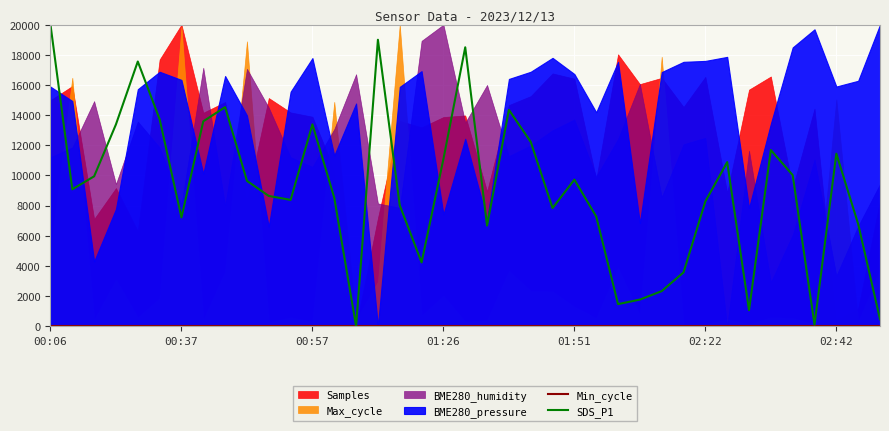

Is the value of SDS_P1 at 29 greater than the value of Min_cycle at 13?

Yes